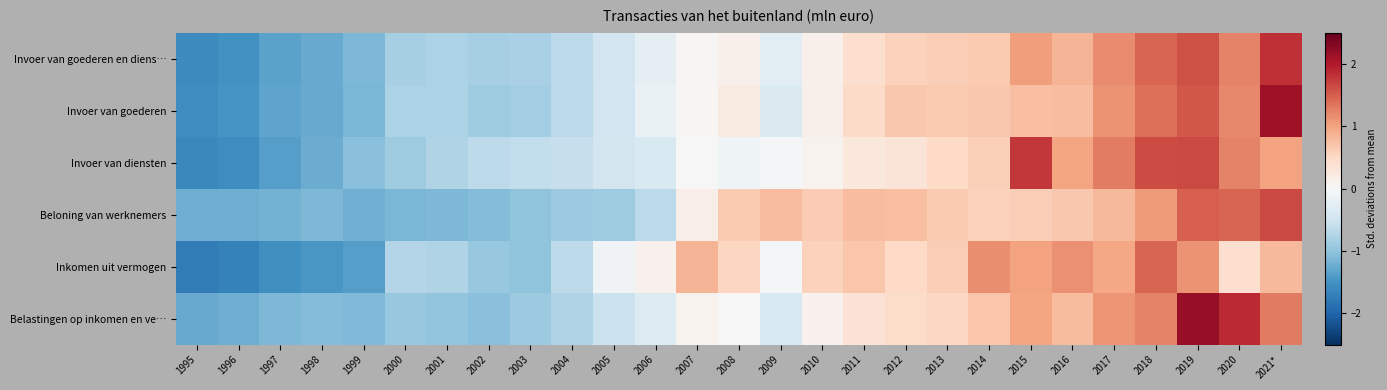

At 2017, list the series in order from largest to smallest.

Invoer van diensten, Invoer van goederen en diens…, Invoer van goederen, Belastingen op inkomen en ve…, Inkomen uit vermogen, Beloning van werknemers